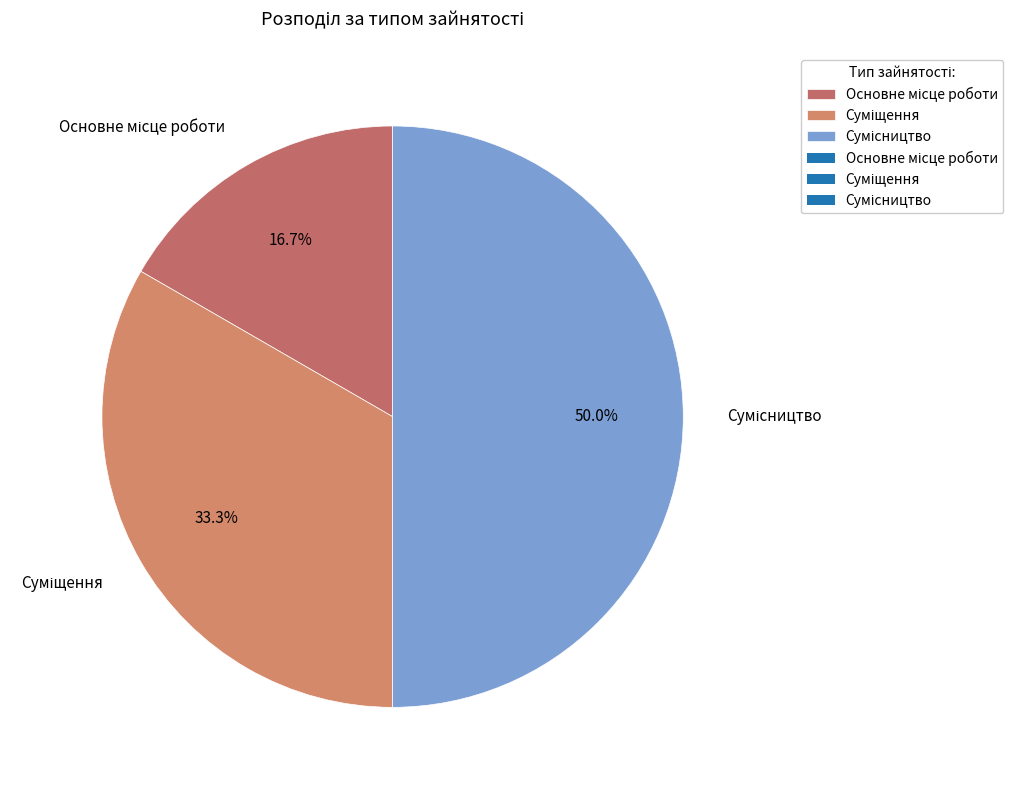

How many slices are in this pie chart?

3